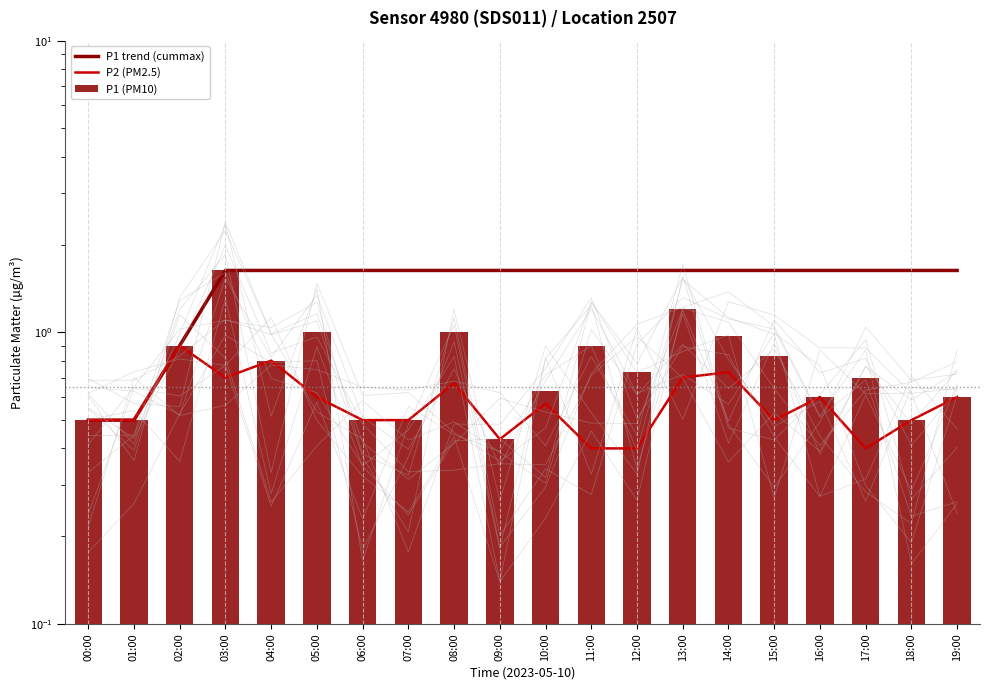

Which series changed the most between 03:00 and 13:00?

P1 (PM10)